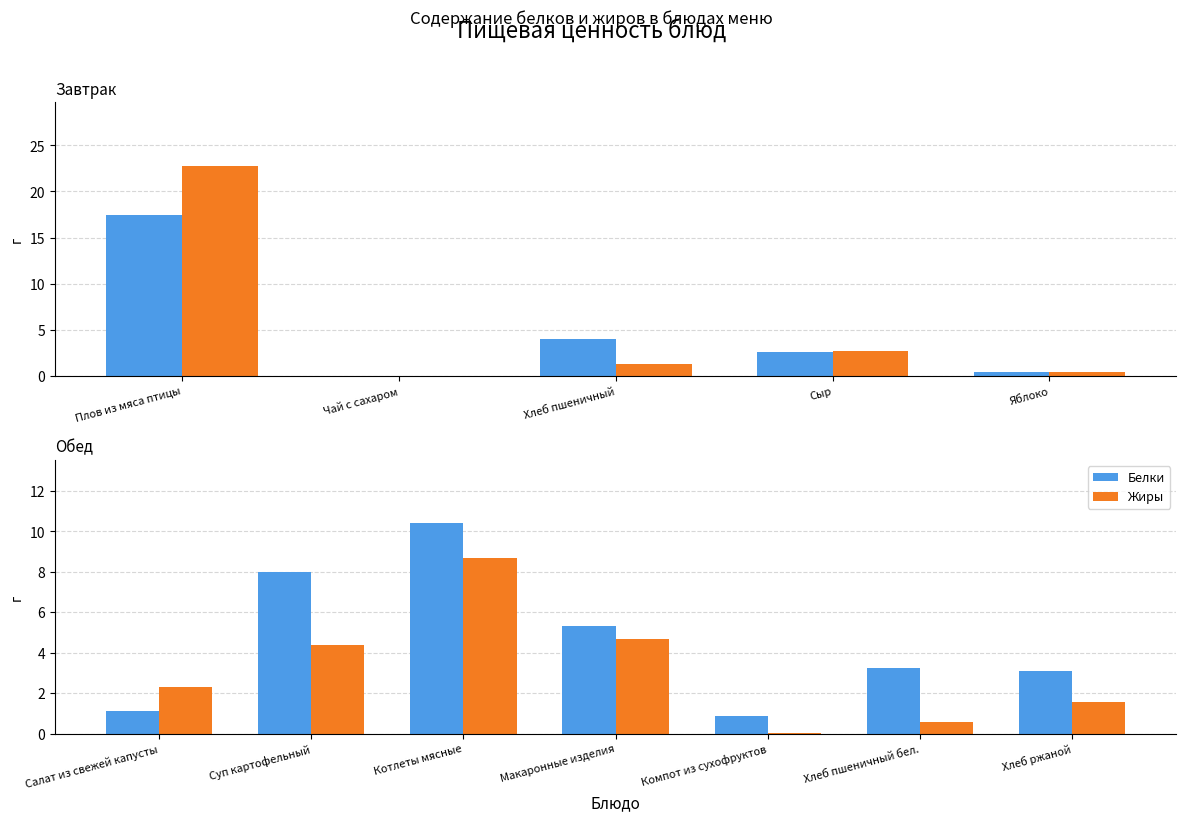

Between Котлеты мясные and Хлеб пшеничный бел., which is larger?

Котлеты мясные